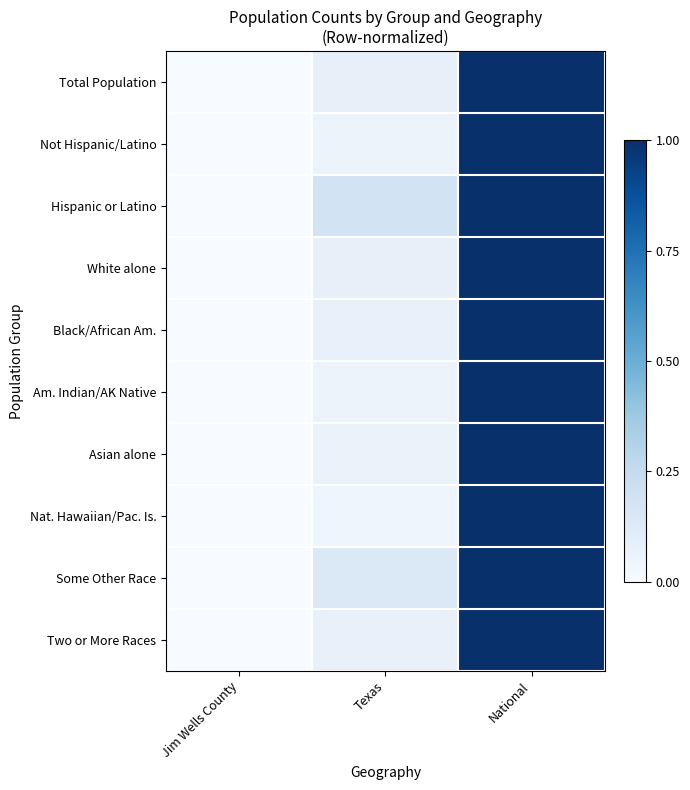

Reading right to left, transcribe all the data shown in this chart.

Total Population: National=1.0	Texas=0.1	Jim Wells County=0.0
Not Hispanic/Latino: National=1.0	Texas=0.1	Jim Wells County=0.0
Hispanic or Latino: National=1.0	Texas=0.2	Jim Wells County=0.0
White alone: National=1.0	Texas=0.1	Jim Wells County=0.0
Black/African Am.: National=1.0	Texas=0.1	Jim Wells County=0.0
Am. Indian/AK Native: National=1.0	Texas=0.1	Jim Wells County=0.0
Asian alone: National=1.0	Texas=0.1	Jim Wells County=0.0
Nat. Hawaiian/Pac. Is.: National=1.0	Texas=0.0	Jim Wells County=0.0
Some Other Race: National=1.0	Texas=0.1	Jim Wells County=0.0
Two or More Races: National=1.0	Texas=0.1	Jim Wells County=0.0